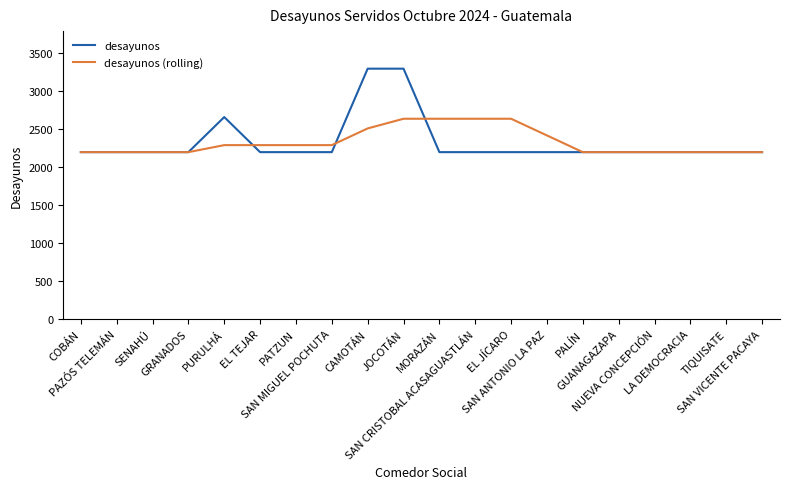

What is the highest value of the desayunos (rolling) series?

2640.0